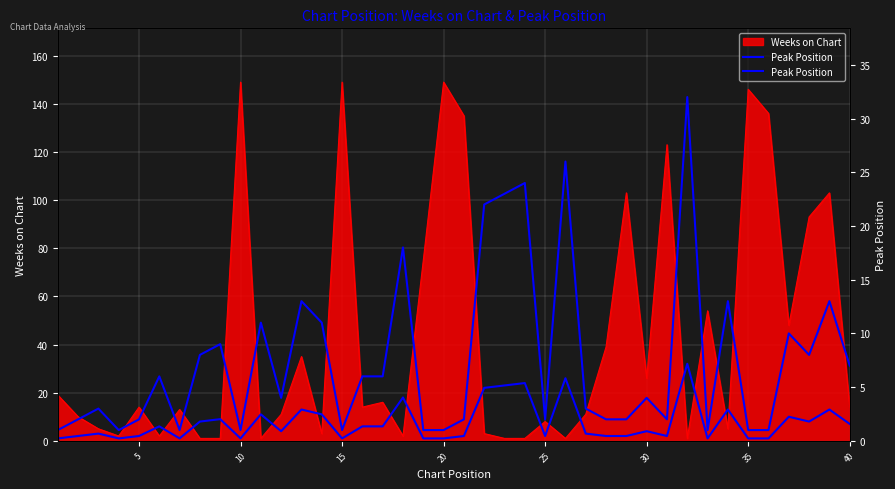

What is the difference between the second highest and second lowest values?

25